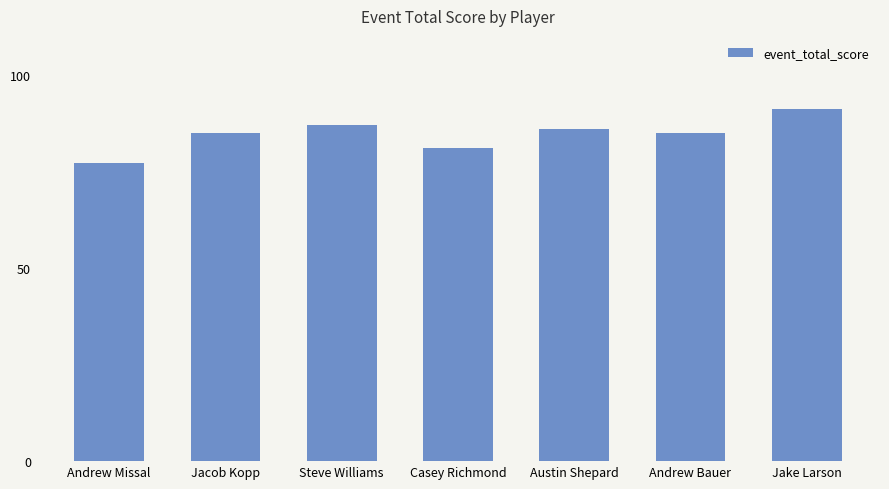

Reading right to left, list all the values displayed in this chart.

Jake Larson=91	Andrew Bauer=85	Austin Shepard=86	Casey Richmond=81	Steve Williams=87	Jacob Kopp=85	Andrew Missal=77